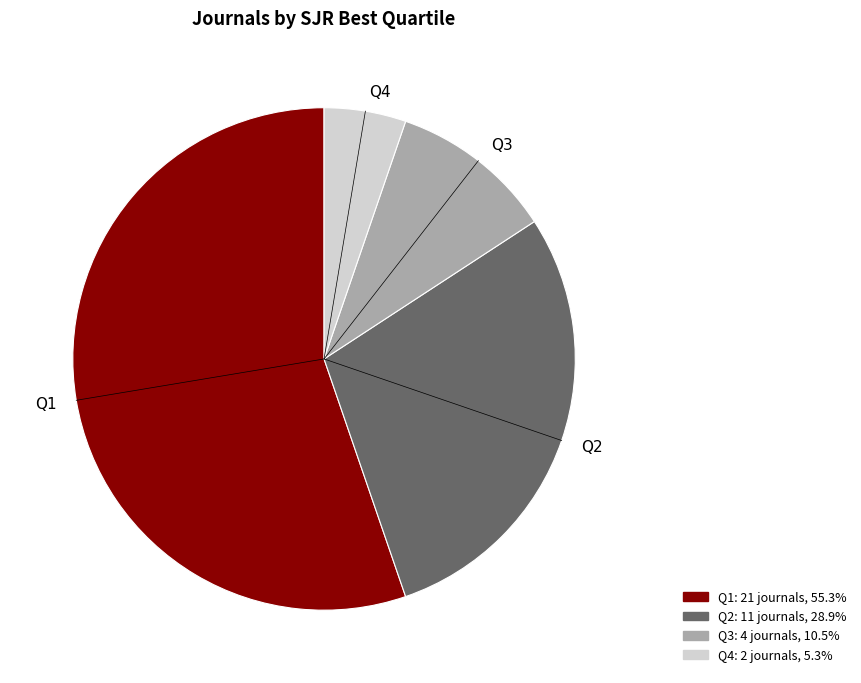

Combined, do Q2 and Q1 account for over 50%?

Yes